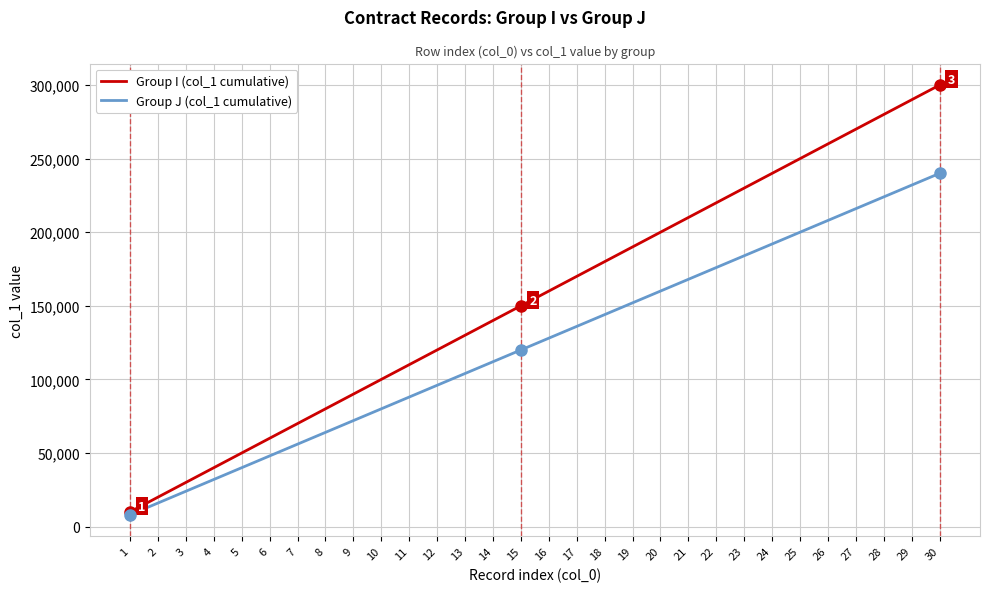

What is the difference between the highest and lowest values at 27?

54000